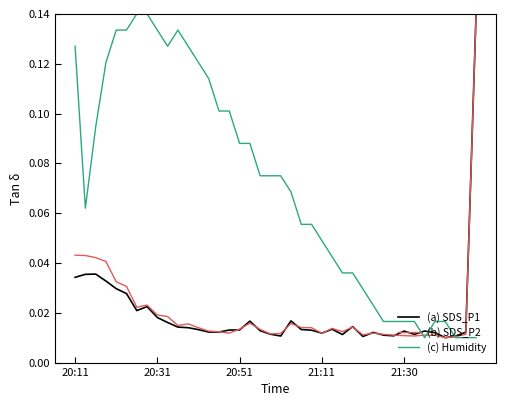

Which series has the largest total across all categories?

(c) Humidity